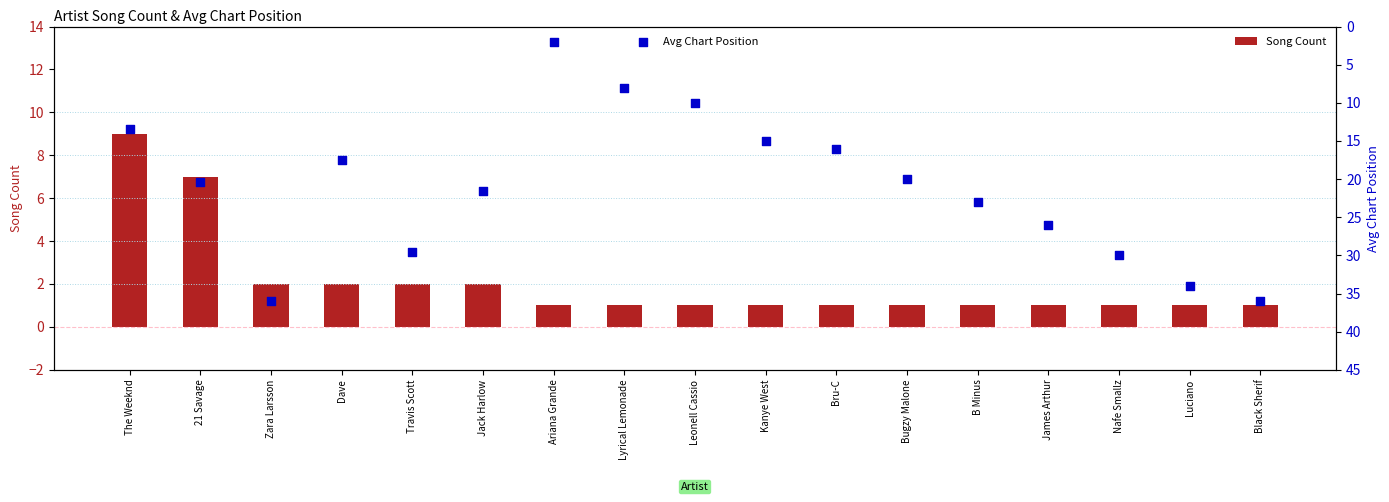

What is the total value across all series at Jack Harlow?

23.5